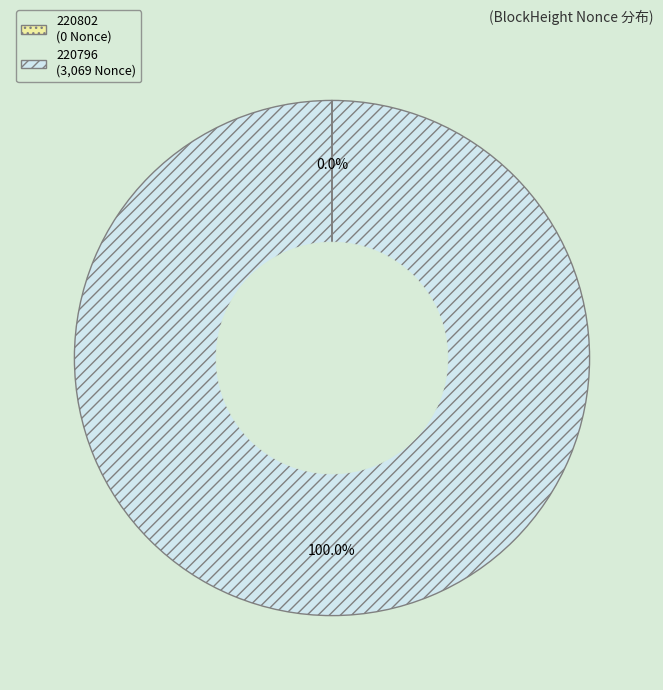

Rank the categories by value from highest to lowest.

220796, 220802